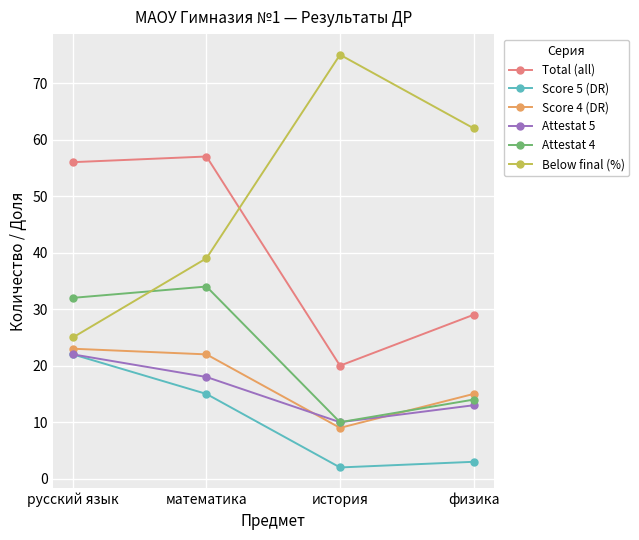

Read the Below final (%) value at математика, to the nearest 5.

40